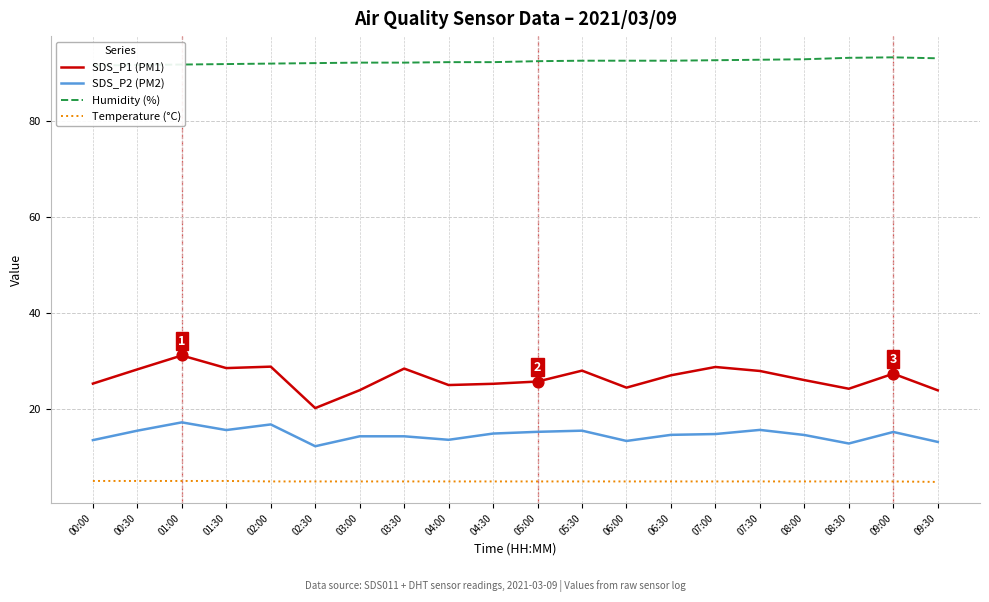

At how many categories does at least one series exceed 29?

20